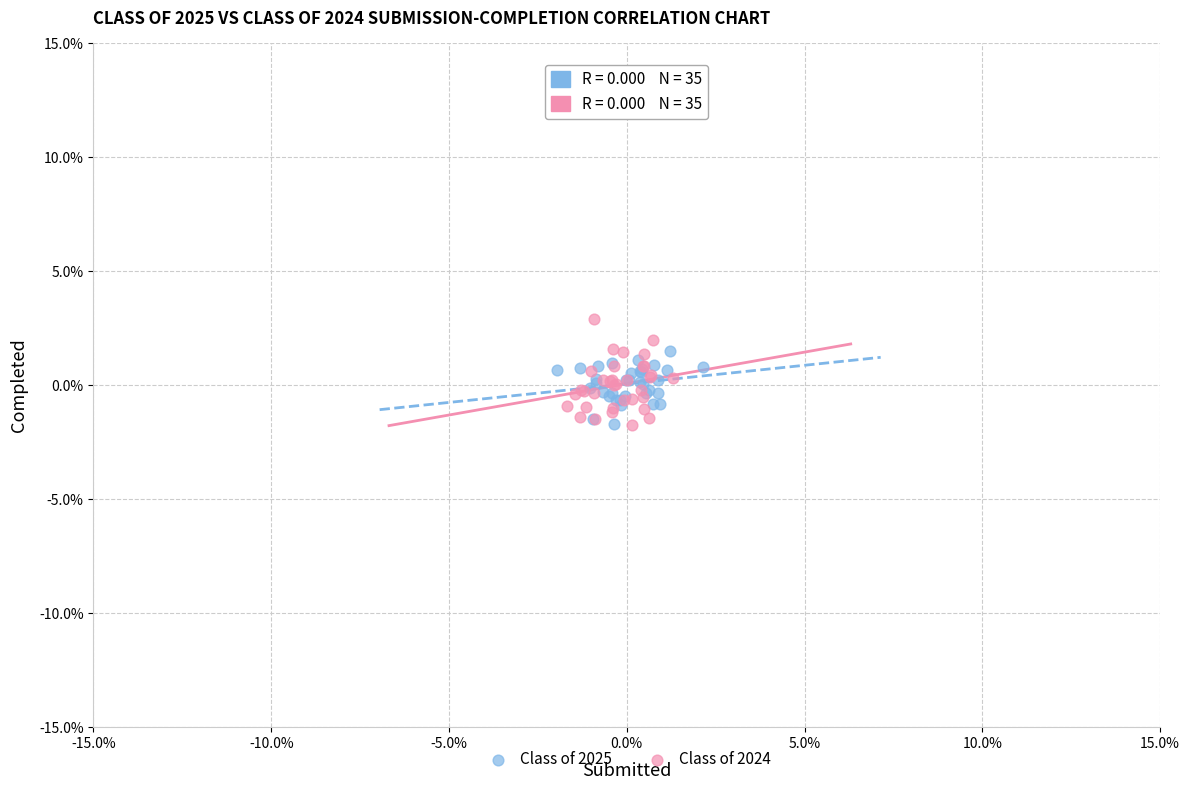

What are all the series names shown in the legend?

Class of 2025, Class of 2024